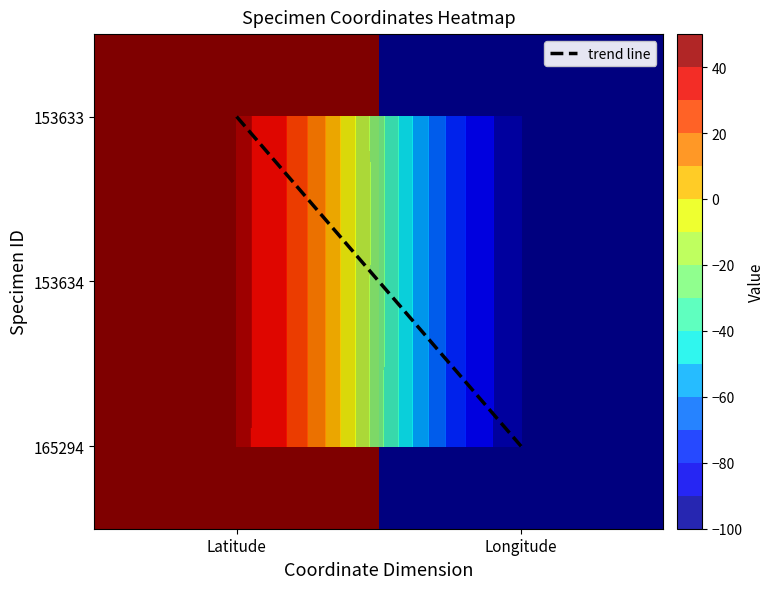

True or false: 153634 has a value of -64.6 at Longitude.

False